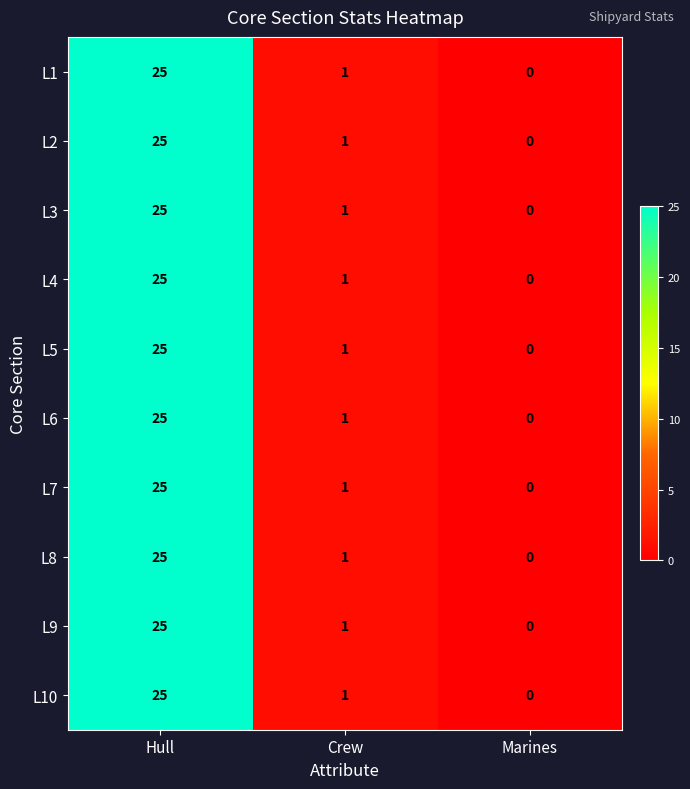

Where is L5 nearest to the value 12?

Crew